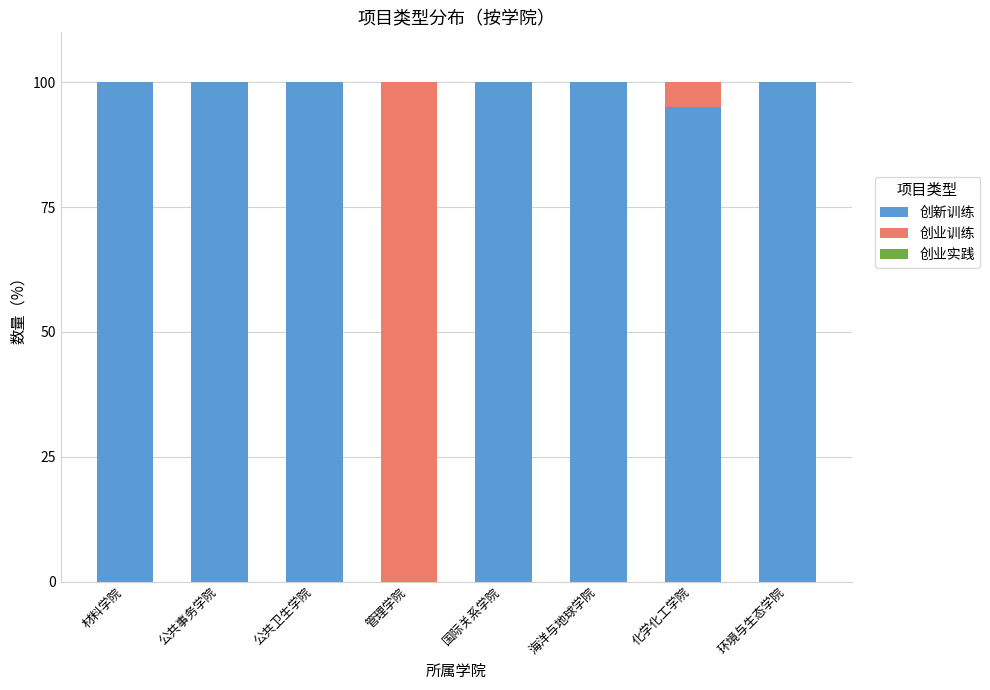

At which label is 创新训练 closest to 50?

化学化工学院